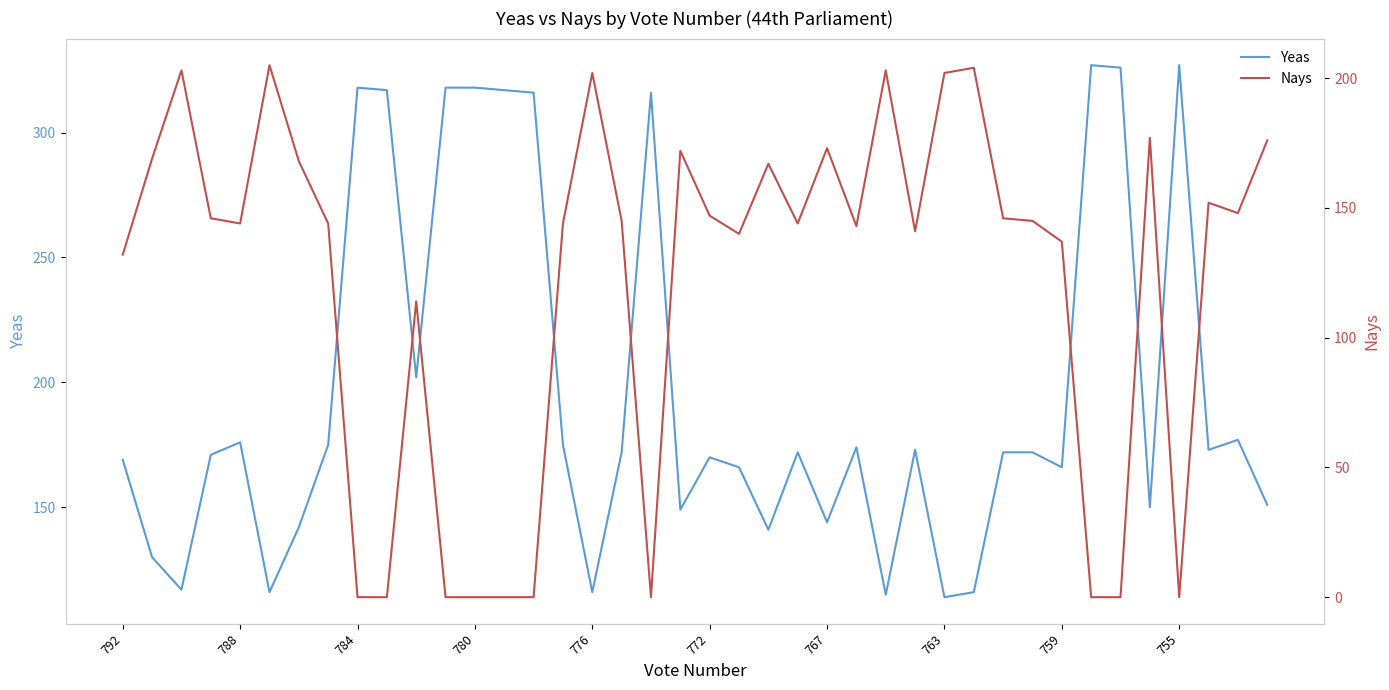

How many interior local valleys does the Nays series have?

8